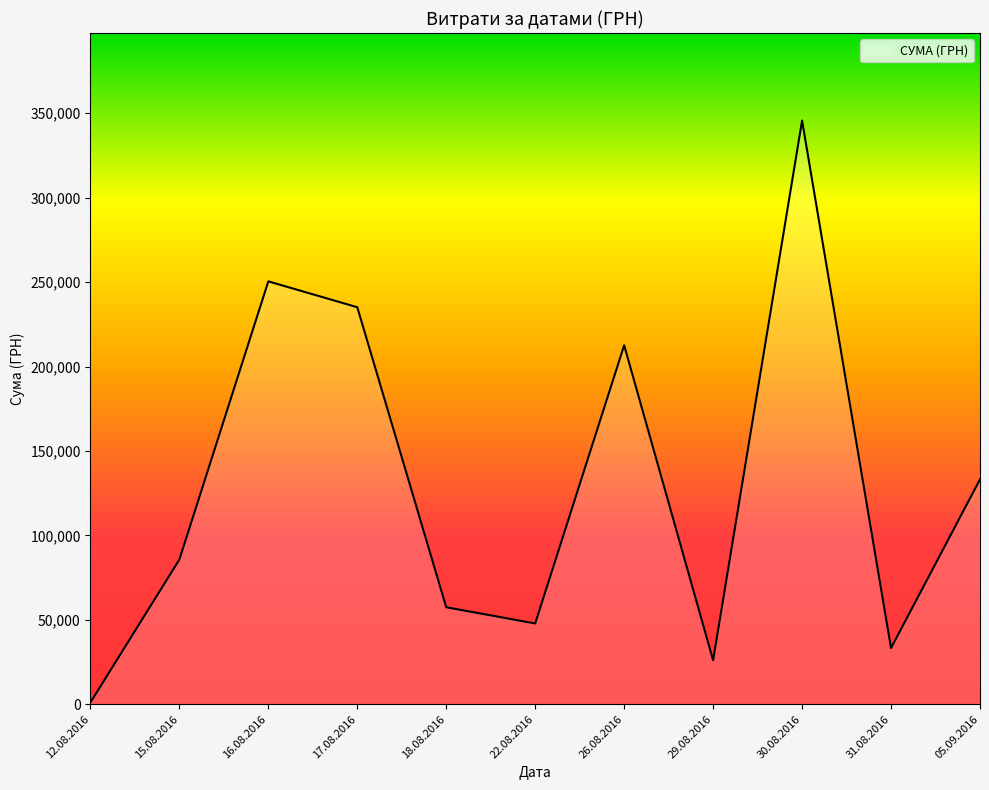

At which category does the data reach its first local valley?

22.08.2016